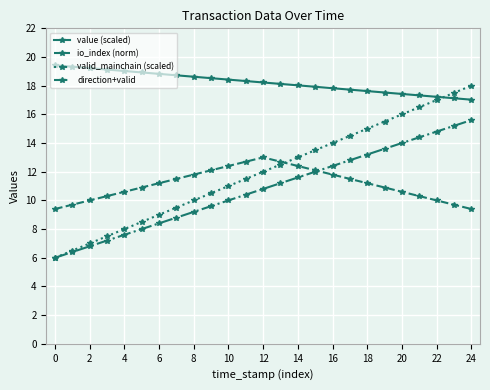

Which series has the widest spread of values?

valid_mainchain (scaled)